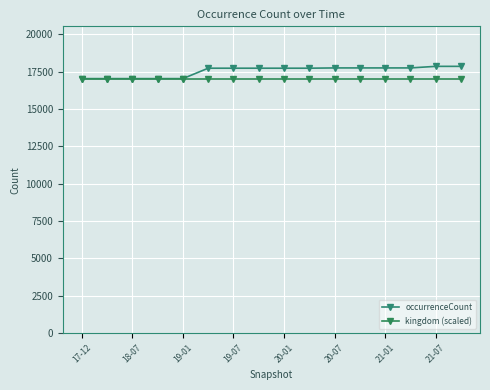

Count the number of data series in this chart.

2